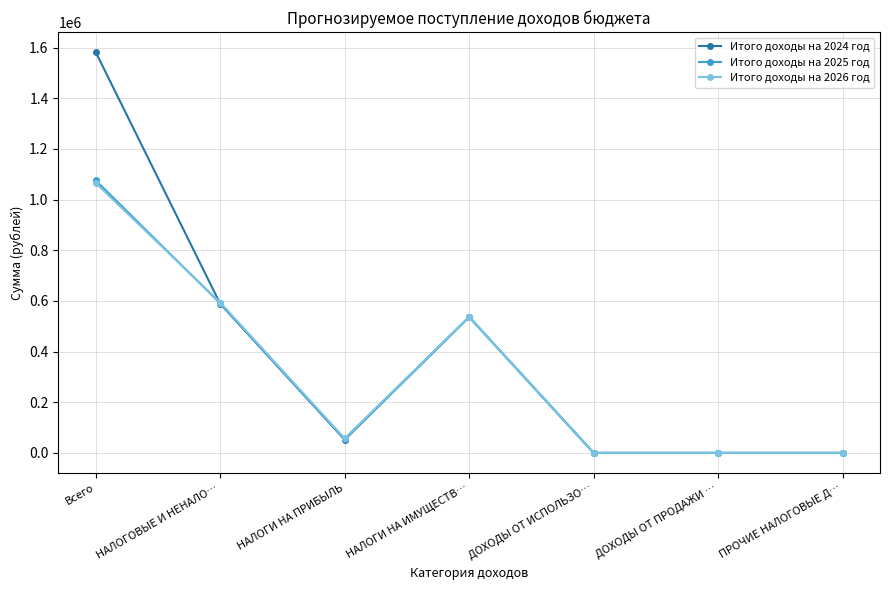

Reading right to left, extract all data points from this chart.

Итого доходы на 2024 год: ПРОЧИЕ НАЛОГОВЫЕ Д…=0	ДОХОДЫ ОТ ПРОДАЖИ …=0	ДОХОДЫ ОТ ИСПОЛЬЗО…=0	НАЛОГИ НА ИМУЩЕСТВ…=536564	НАЛОГИ НА ПРИБЫЛЬ=52272	НАЛОГОВЫЕ И НЕНАЛО…=588836	Всего=1582176
Итого доходы на 2025 год: ПРОЧИЕ НАЛОГОВЫЕ Д…=0	ДОХОДЫ ОТ ПРОДАЖИ …=0	ДОХОДЫ ОТ ИСПОЛЬЗО…=0	НАЛОГИ НА ИМУЩЕСТВ…=536564	НАЛОГИ НА ПРИБЫЛЬ=54104	НАЛОГОВЫЕ И НЕНАЛО…=590668	Всего=1075591
Итого доходы на 2026 год: ПРОЧИЕ НАЛОГОВЫЕ Д…=0	ДОХОДЫ ОТ ПРОДАЖИ …=0	ДОХОДЫ ОТ ИСПОЛЬЗО…=0	НАЛОГИ НА ИМУЩЕСТВ…=536564	НАЛОГИ НА ПРИБЫЛЬ=57070	НАЛОГОВЫЕ И НЕНАЛО…=593634	Всего=1065506